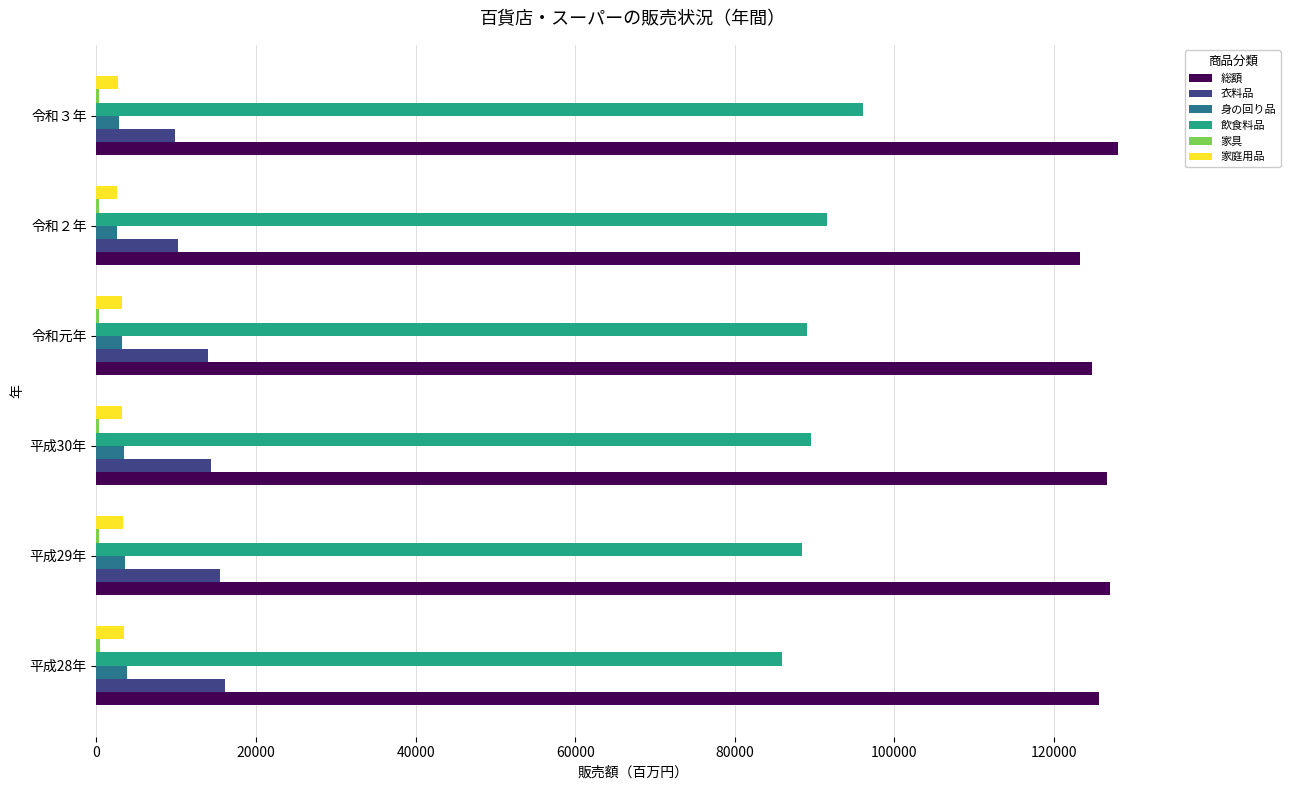

Count the number of data series in this chart.

6